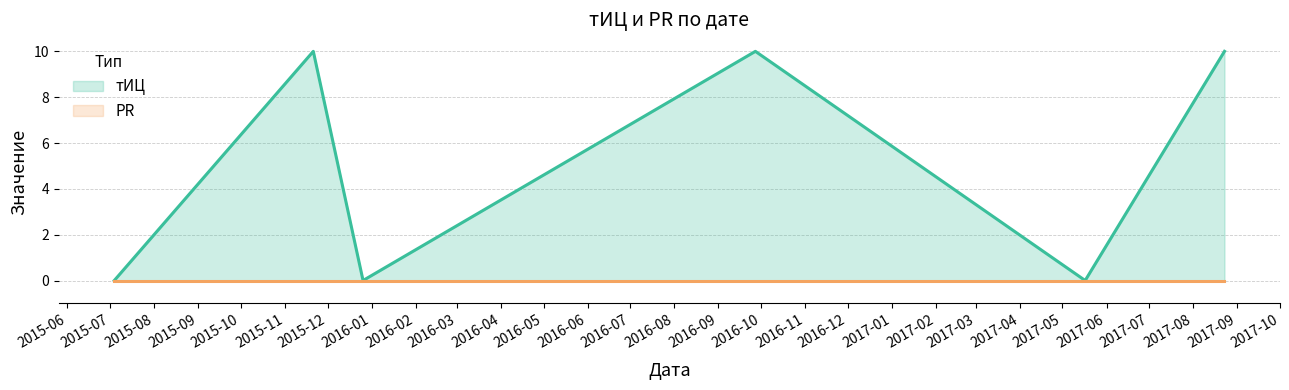

What is the difference between the second highest and minimum values?

10